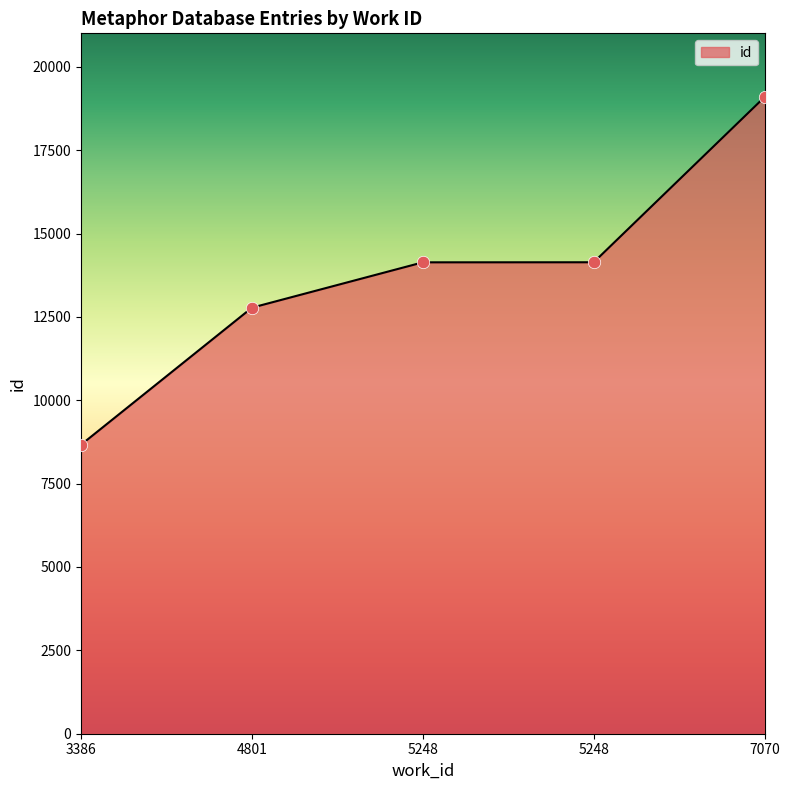

Which has a higher value, 5248 or 3386?

5248